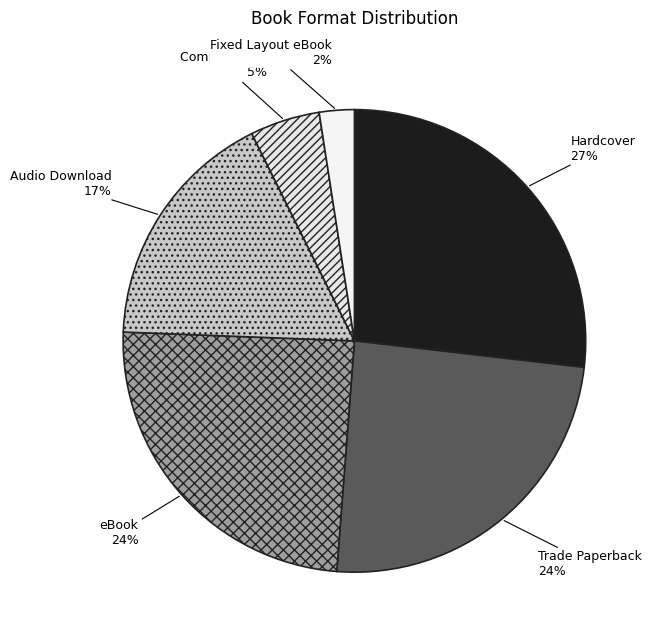

Is there a majority slice in this chart?

No